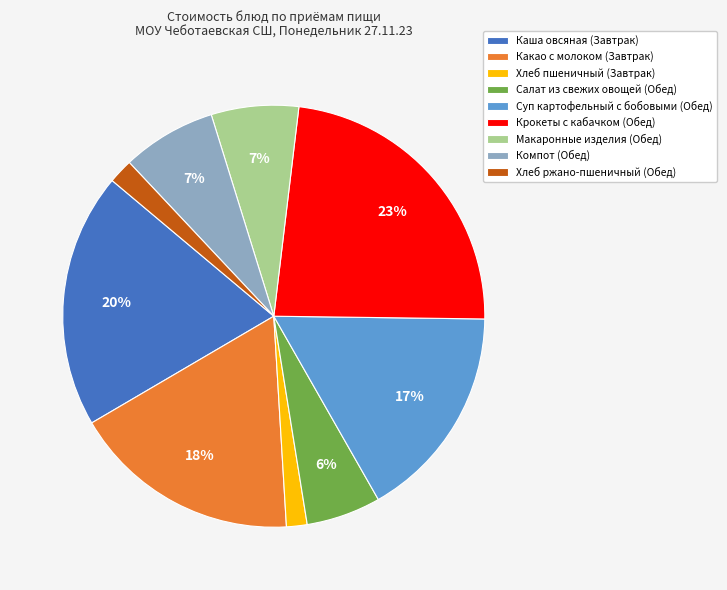

Which has a higher value, Макаронные изделия (Обед) or Салат из свежих овощей (Обед)?

Макаронные изделия (Обед)